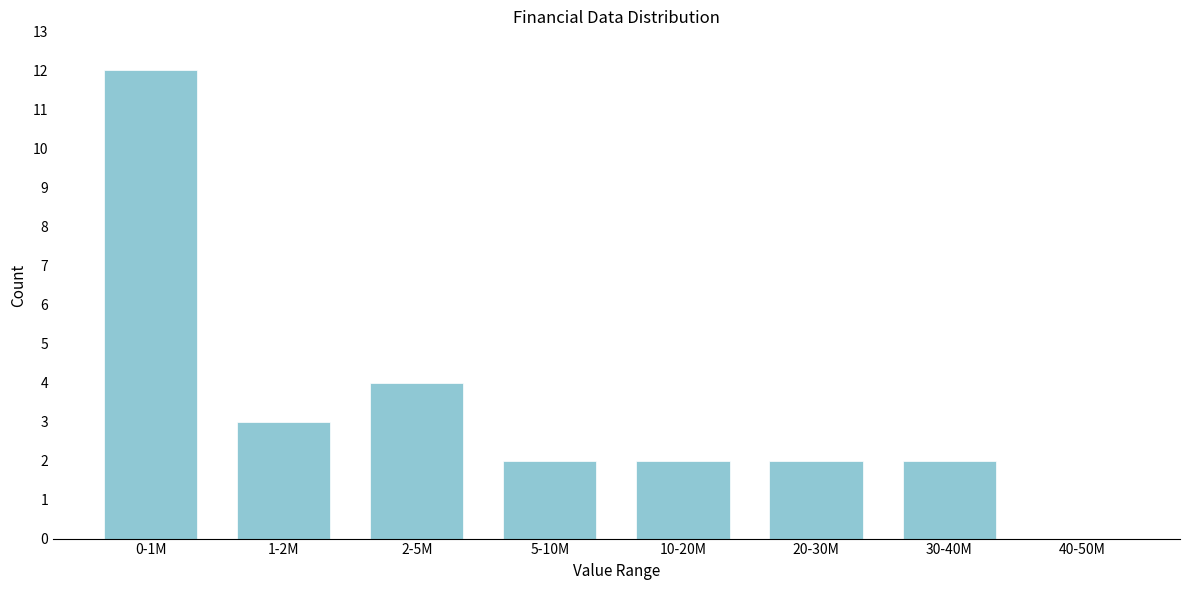

Reading right to left, extract all data points from this chart.

40-50M=0	30-40M=2	20-30M=2	10-20M=2	5-10M=2	2-5M=4	1-2M=3	0-1M=12